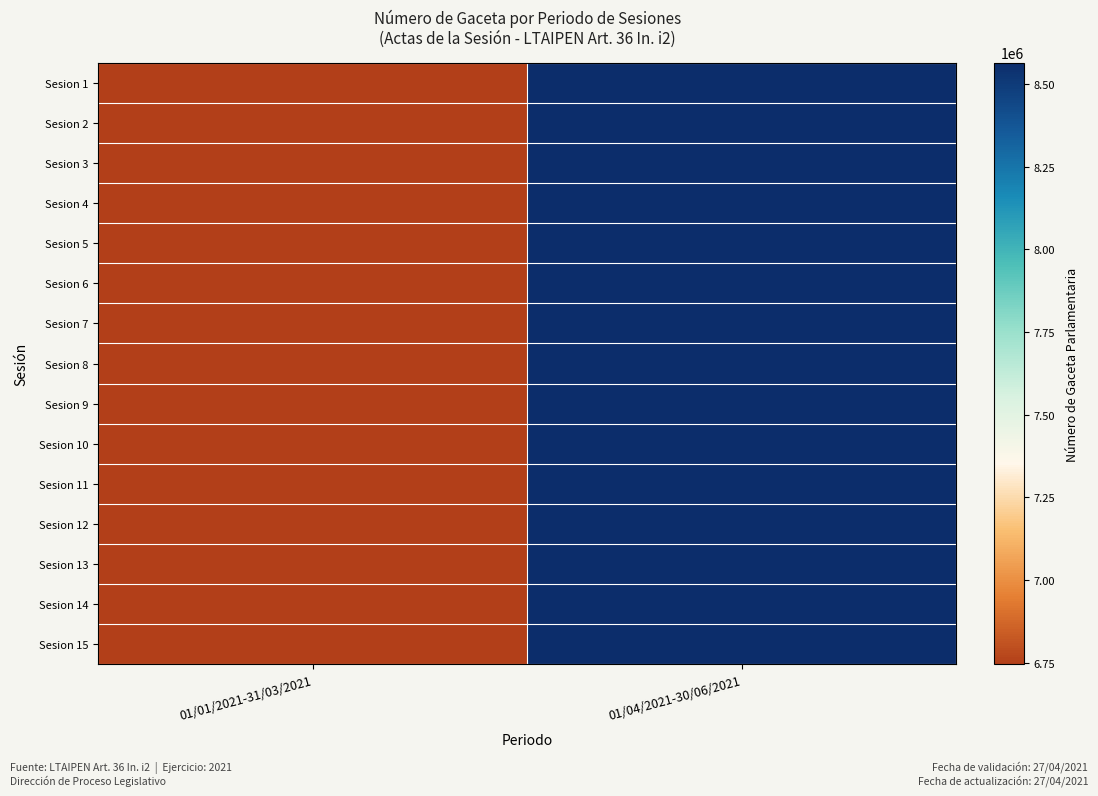

At which label does Sesion 1 reach its minimum?

01/01/2021-31/03/2021